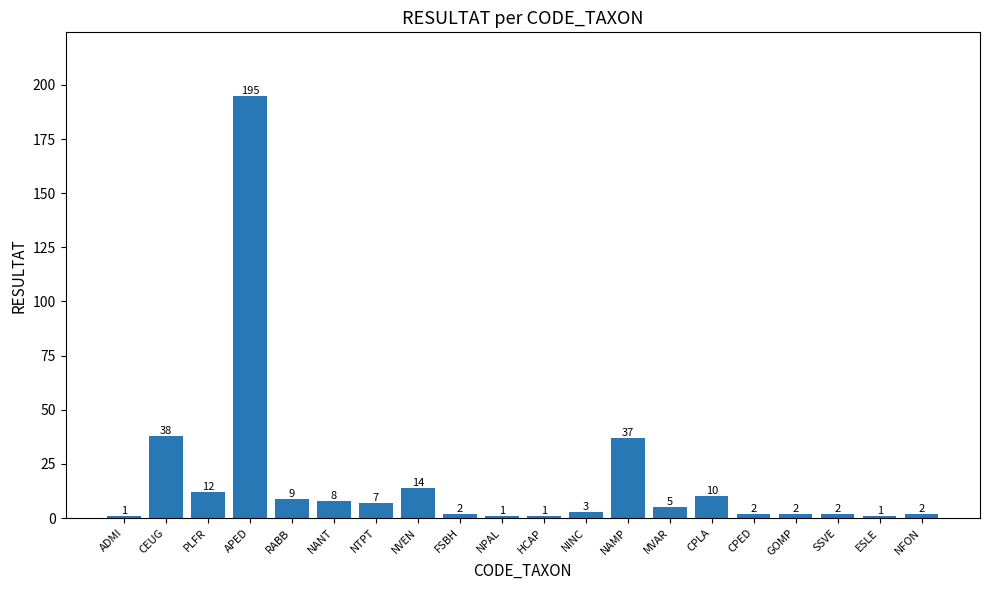

Which category has the highest value across all series?

APED